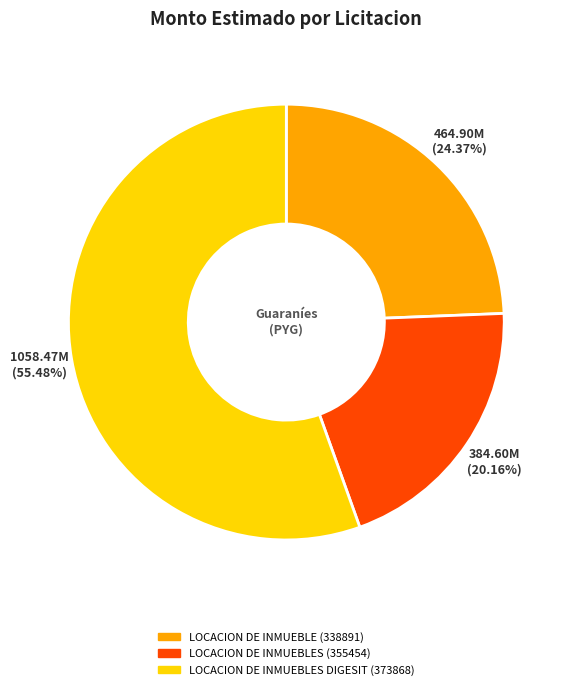

What is the majority slice?

LOCACION DE INMUEBLES DIGESIT (373868)